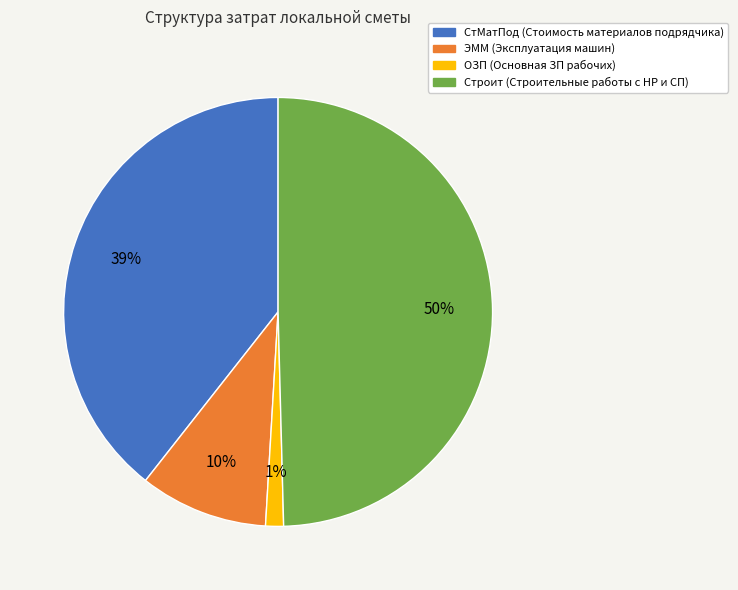

Which slice is the largest?

Строит (Строительные работы с НР и СП)